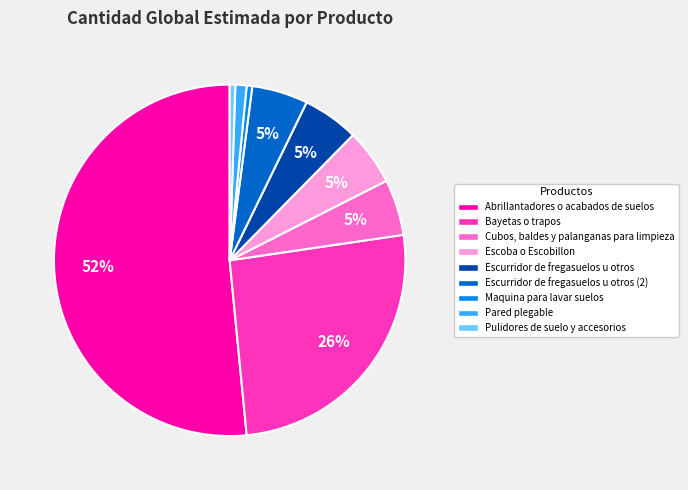

To the nearest percent, what portion does Maquina para lavar suelos represent?

1%